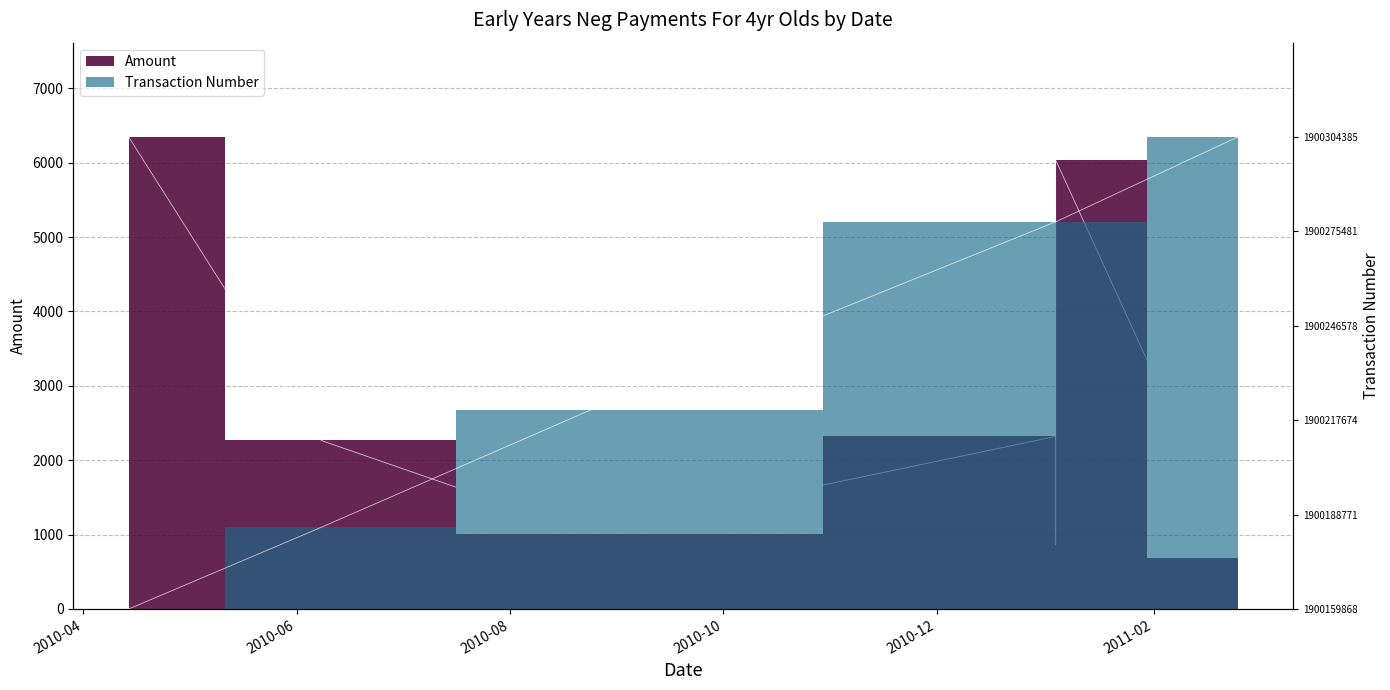

Where is the first local minimum for Amount?

2010-08-24